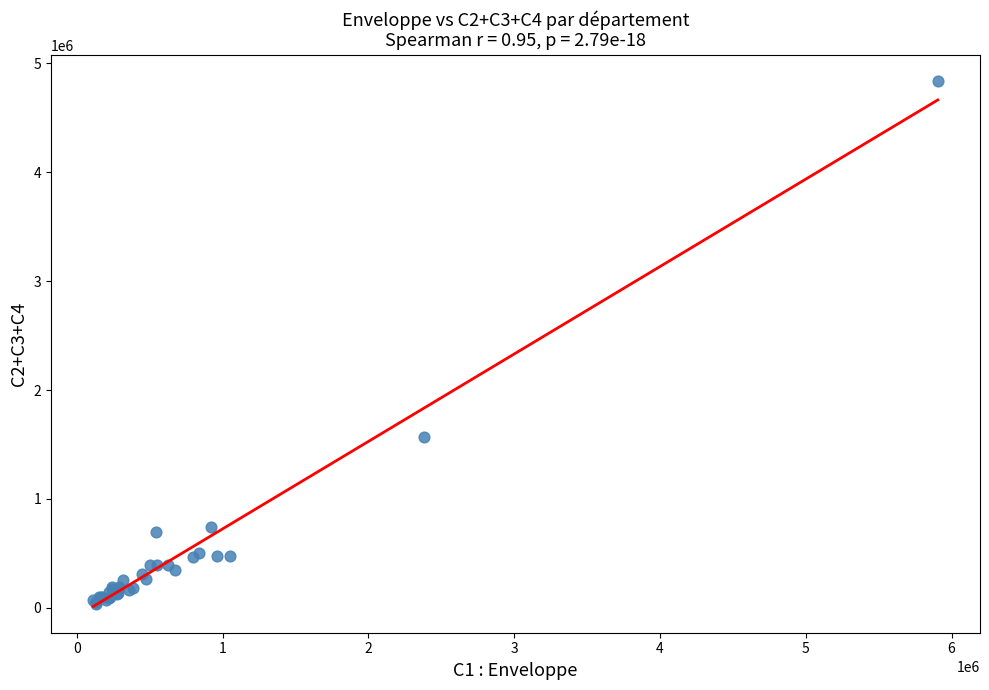

What Y value in the scatter plot is closest to 2436250?

1566500